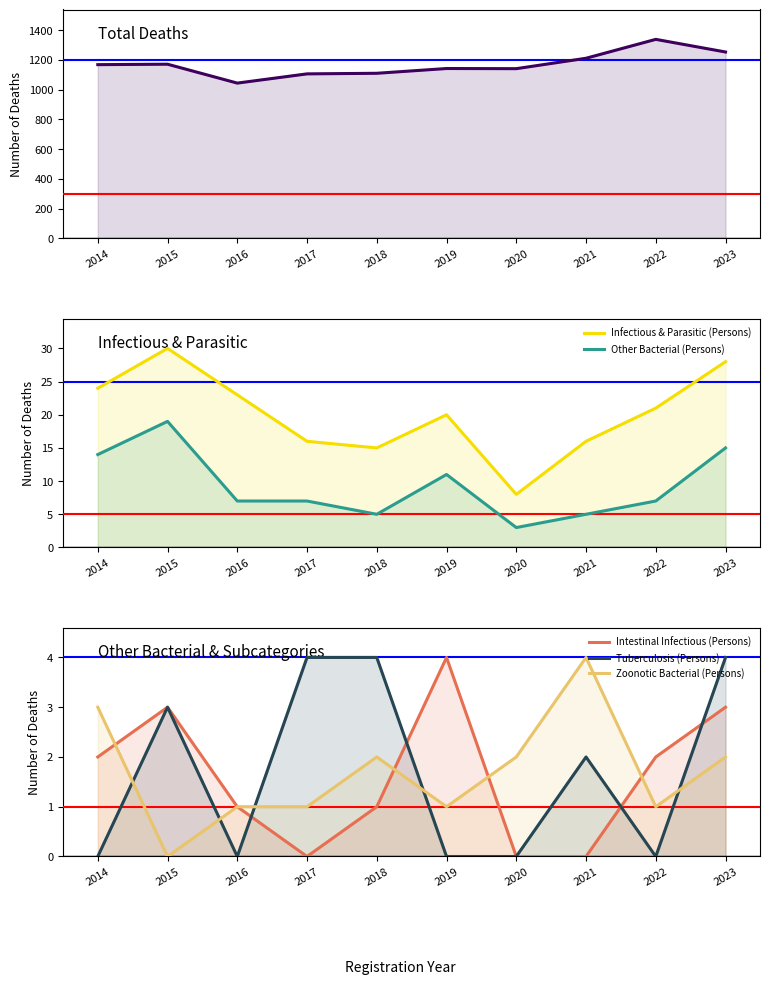

The value of Males (Persons) at 2019 is 418. True or false?

False